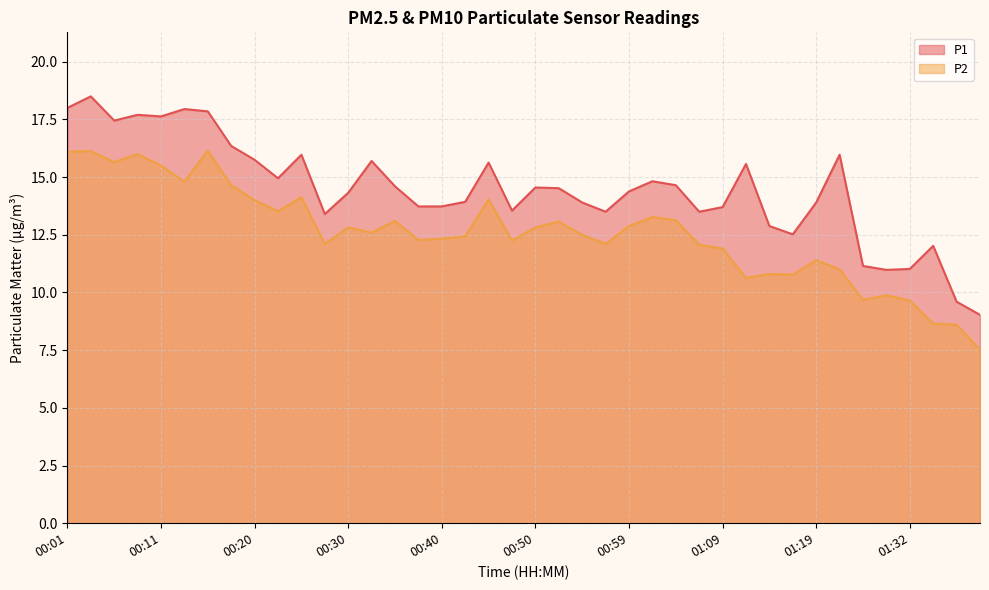

Between 00:20 and 00:33, which series saw the biggest shift?

P2